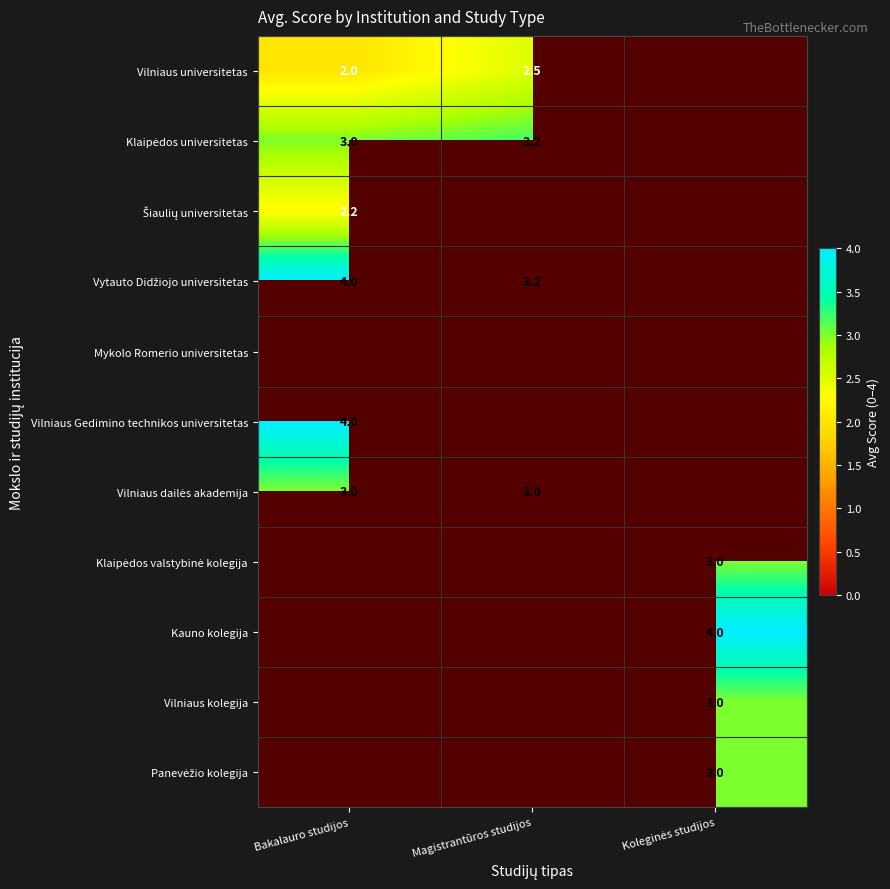

The value of Vilniaus Gedimino technikos universitetas at Bakalauro studijos is 4.0. True or false?

True